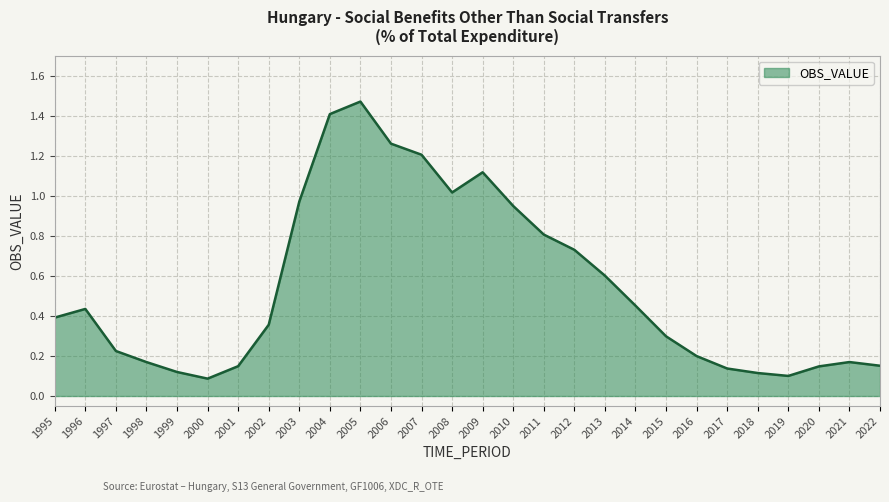

What is the difference between the maximum and minimum values?

1.4